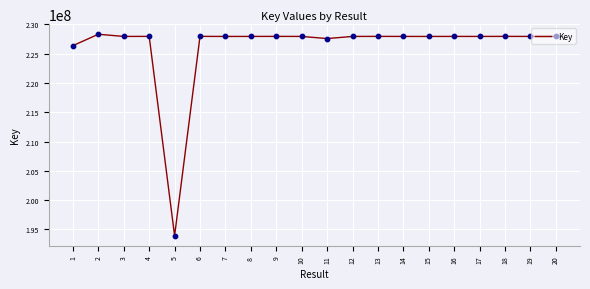

What is the ratio of the value at 14 to the value at 16?

1.0